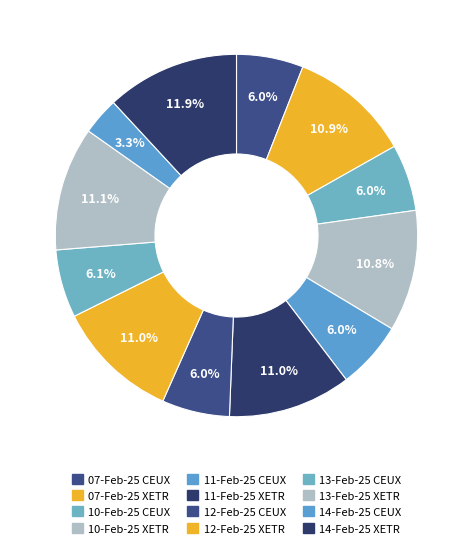

Is 14-Feb-25 XETR the majority of the pie?

No